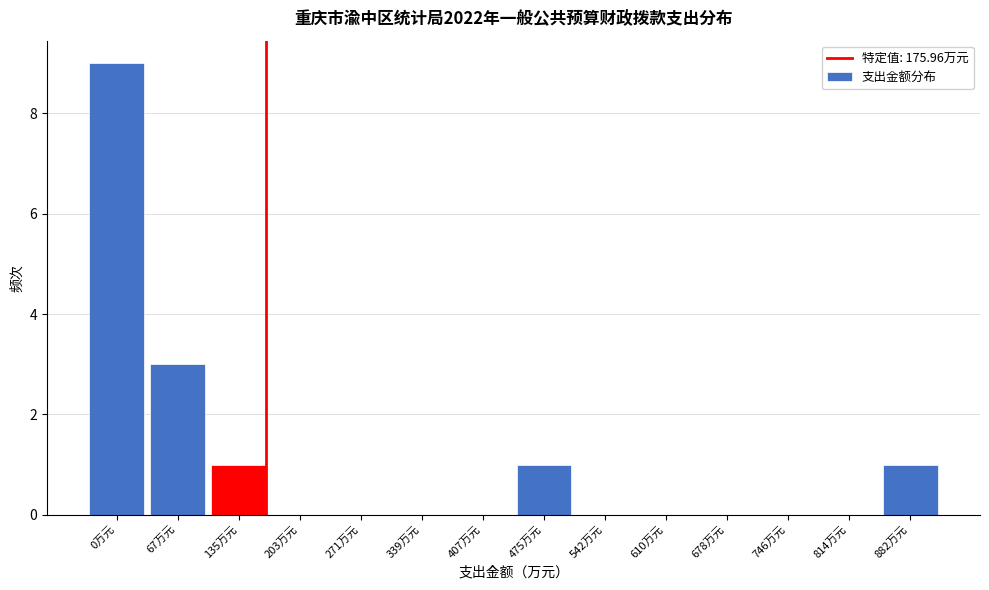

Reading left to right, transcribe all the data shown in this chart.

0万元=9	67万元=3	135万元=1	203万元=0	271万元=0	339万元=0	407万元=0	475万元=1	542万元=0	610万元=0	678万元=0	746万元=0	814万元=0	882万元=1